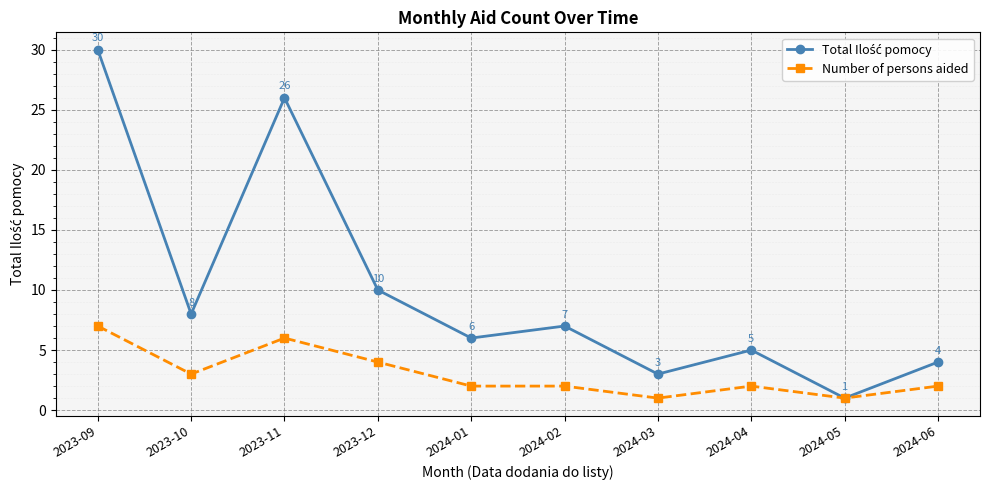

Which category has the highest value in the Number of persons aided series?

2023-09